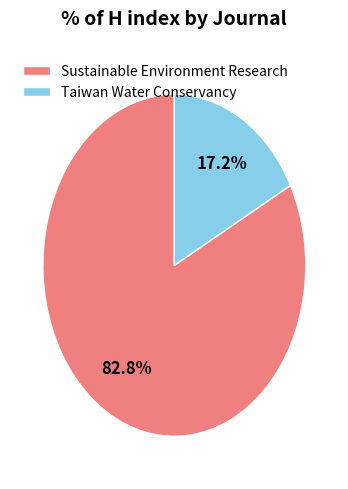

What is the smallest slice in the pie chart?

Taiwan Water Conservancy